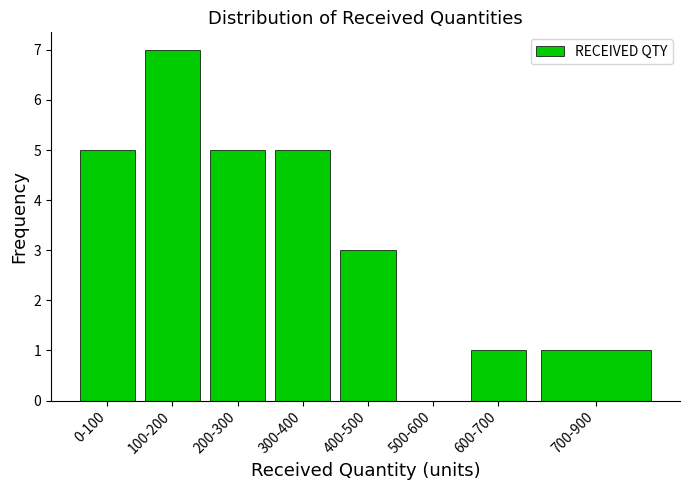

Reading left to right, what are all the values shown in this chart?

0-100=5	100-200=7	200-300=5	300-400=5	400-500=3	500-600=0	600-700=1	700-900=1